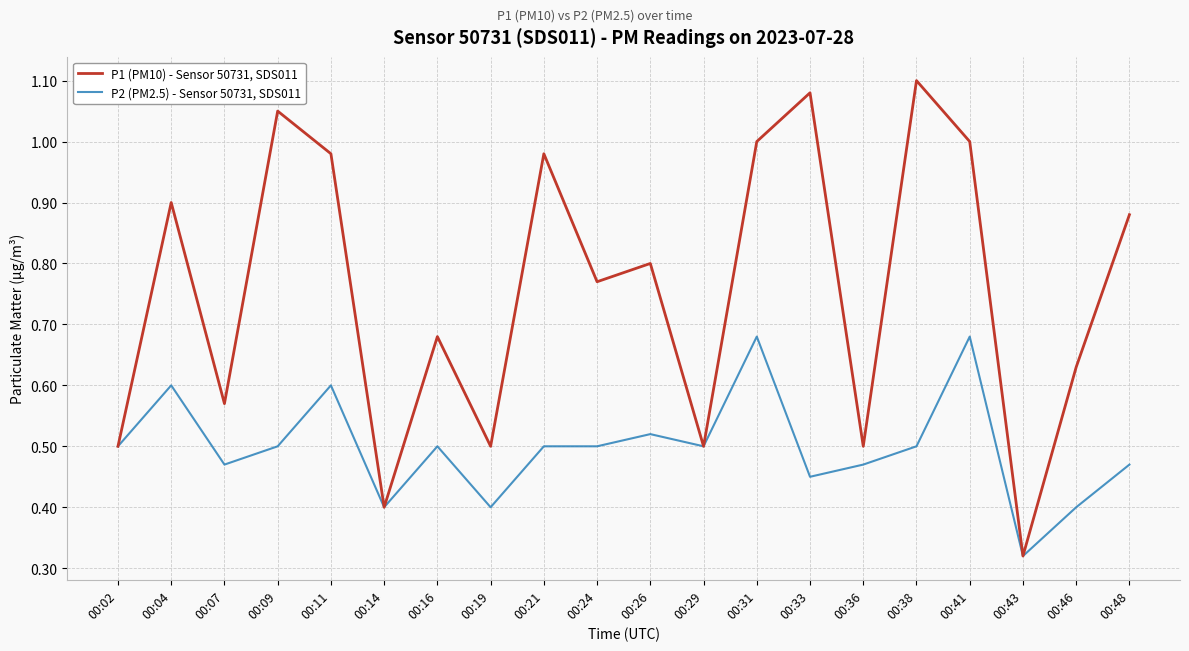

What is the difference between the highest and lowest values at 00:11?

0.4